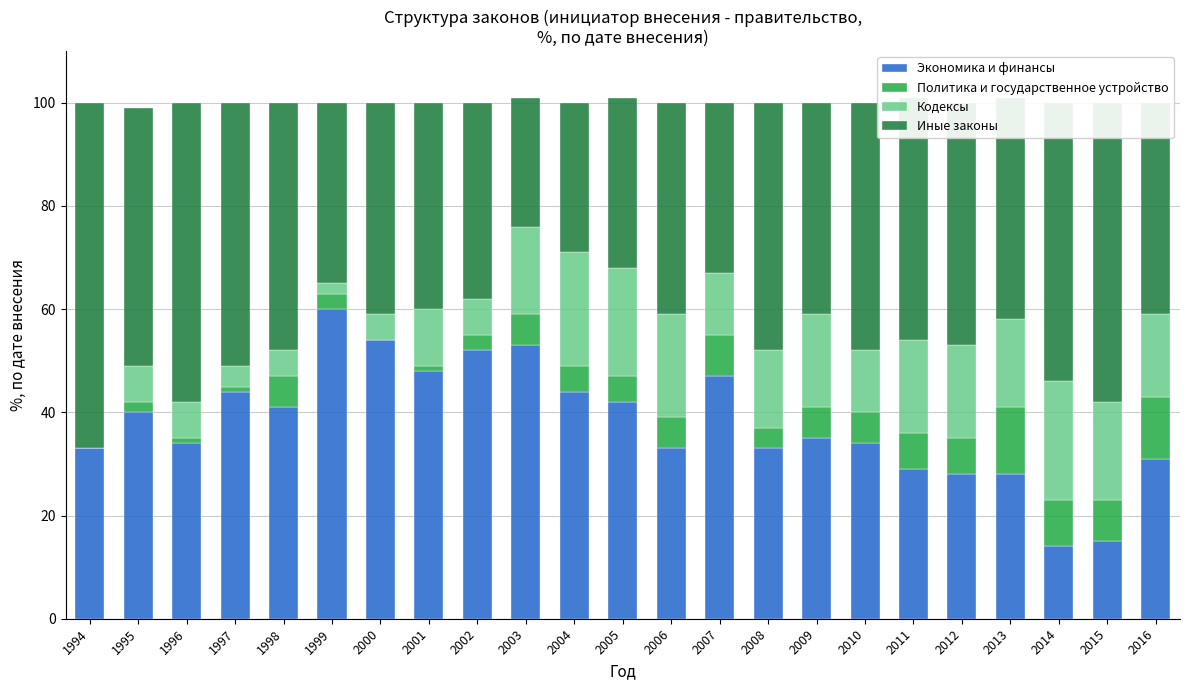

What is the sum of all Экономика и финансы values?

872